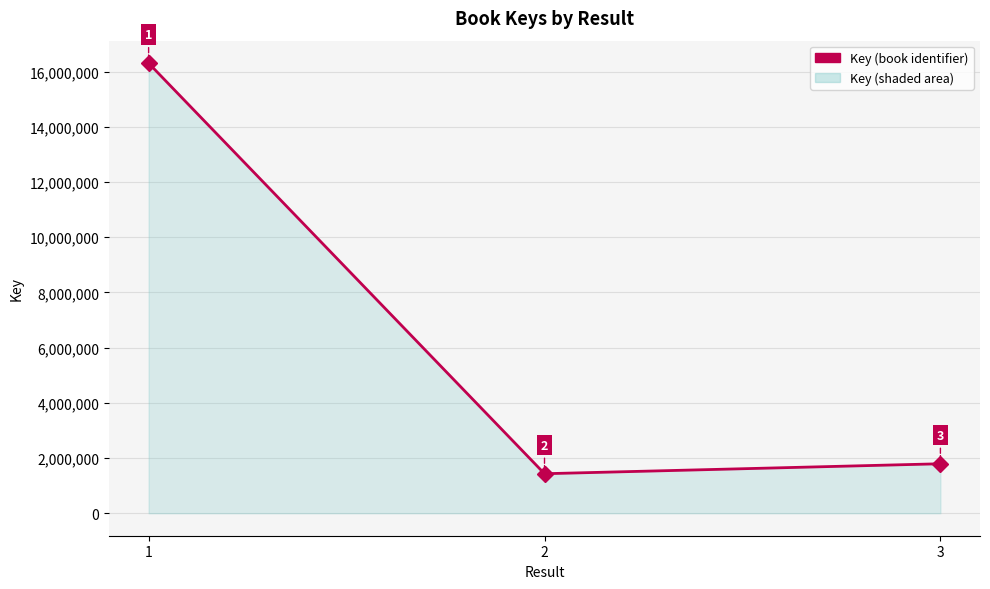

What is the sum of all values?

19526363